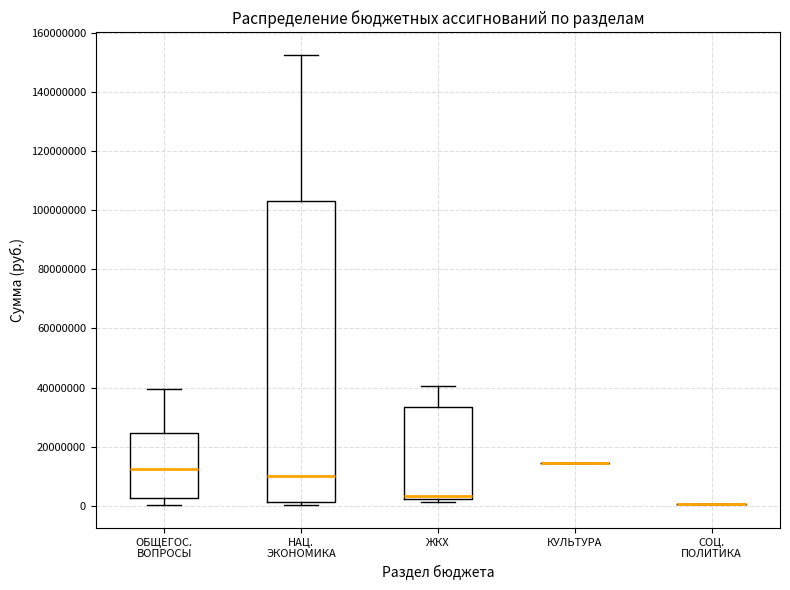

Reading left to right, read every box against the y-axis: the position of its median line, the range the box covers, and the ends of its whiskers. The values are not printed on the chart, so give them approximately, as read against the axis.

ОБЩЕГОС. ВОПРОСЫ: median 12000000, box 2000000 to 24000000, whiskers 0 to 40000000
НАЦ. ЭКОНОМИКА: median 10000000, box 2000000 to 104000000, whiskers 0 to 152000000
ЖКХ: median 4000000, box 2000000 to 34000000, whiskers 2000000 (just below the box's lower edge) to 40000000
КУЛЬТУРА: box collapsed to a line at 14000000, whiskers 14000000 to 14000000
СОЦ. ПОЛИТИКА: box collapsed to a line at 0, whiskers 0 to 0